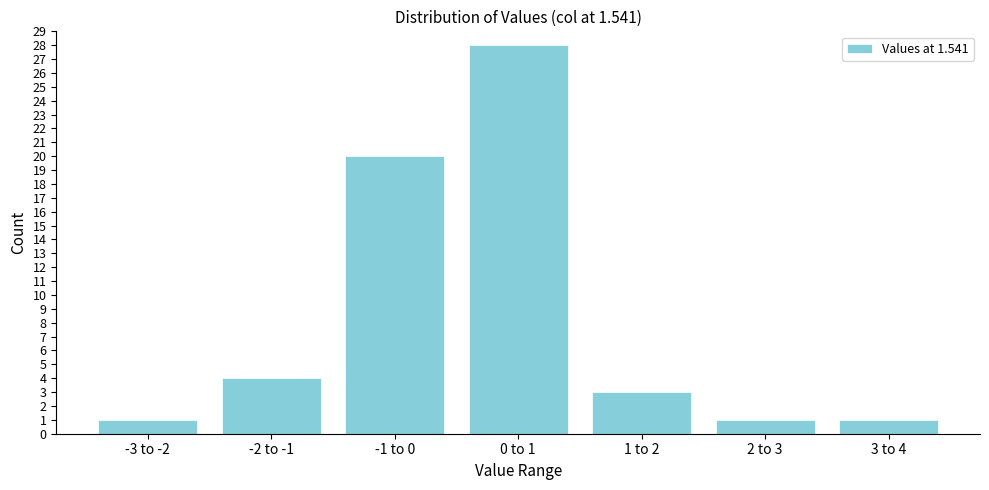

Reading right to left, transcribe all the data shown in this chart.

1	1	3	28	20	4	1